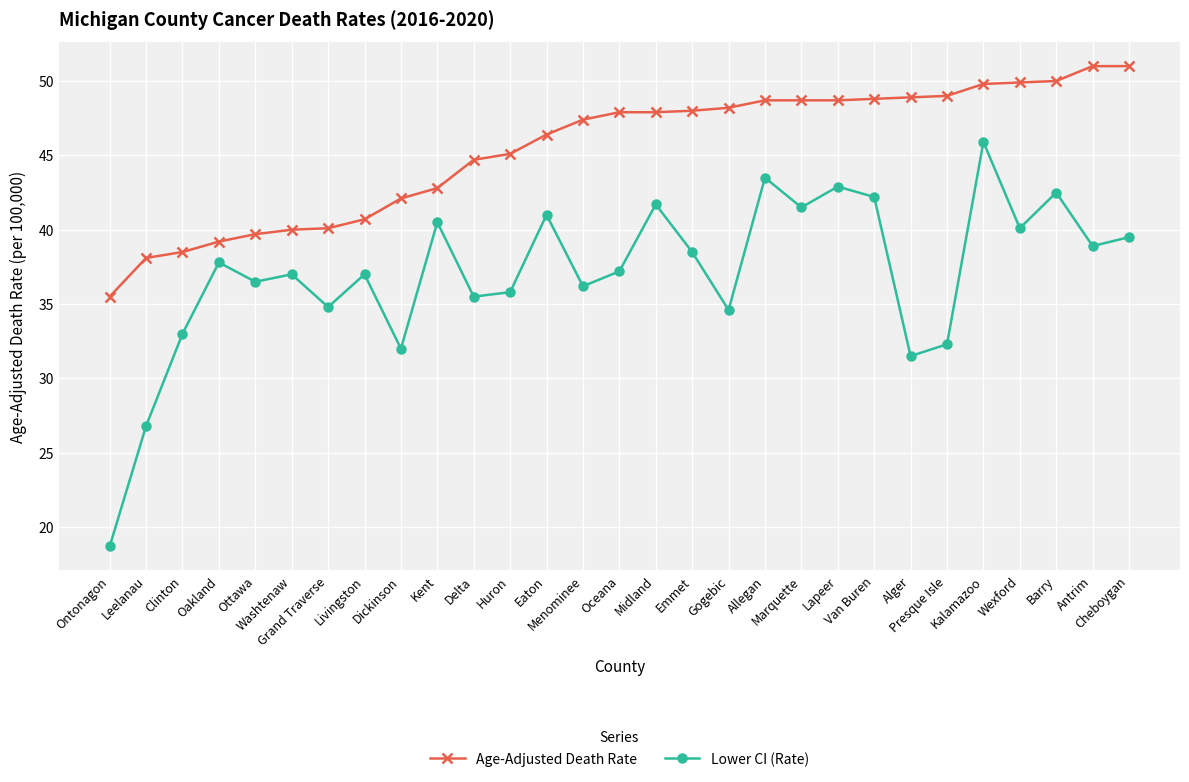

Does the chart display data point markers on the line(s)?

Yes